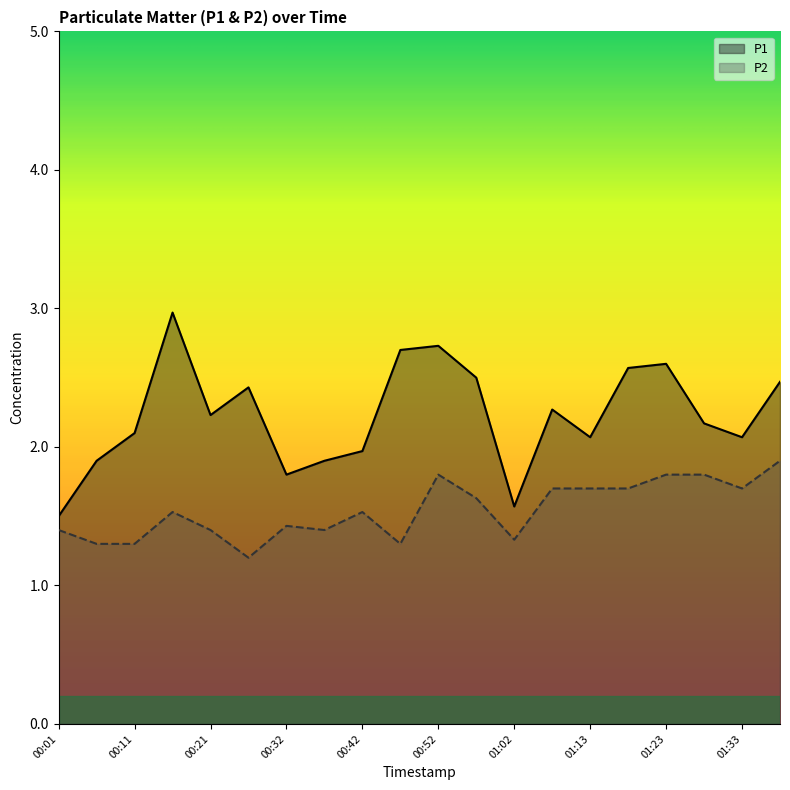

Rank the series by their maximum value, from lowest to highest.

P2, P1